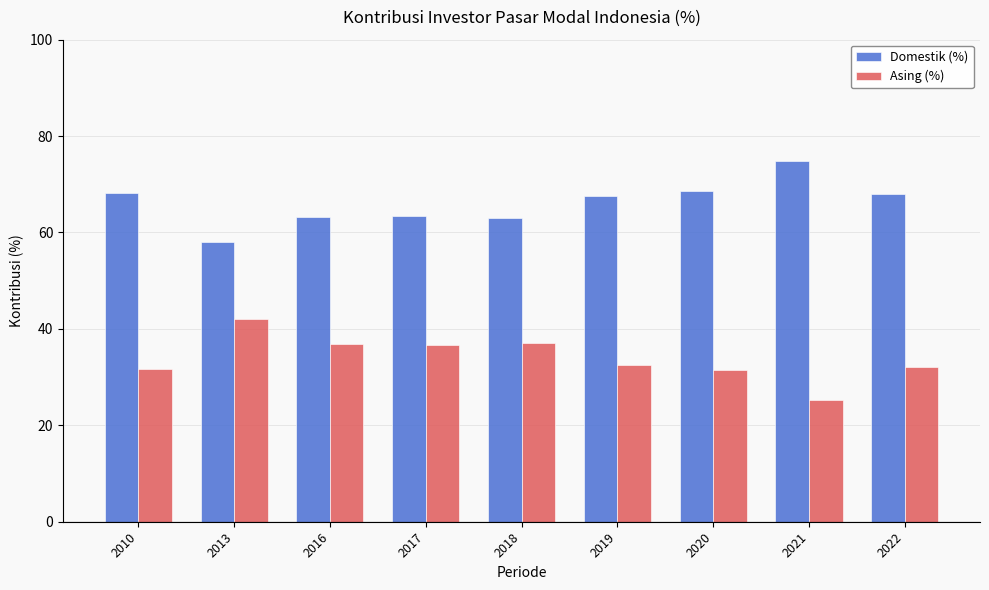

At how many categories does at least one series exceed 62?

8